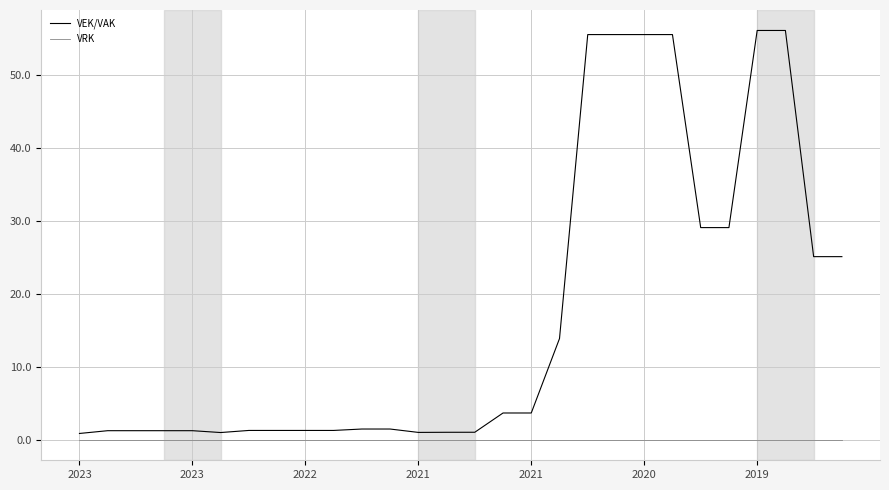

Which series has the largest range (max minus min)?

VEK/VAK